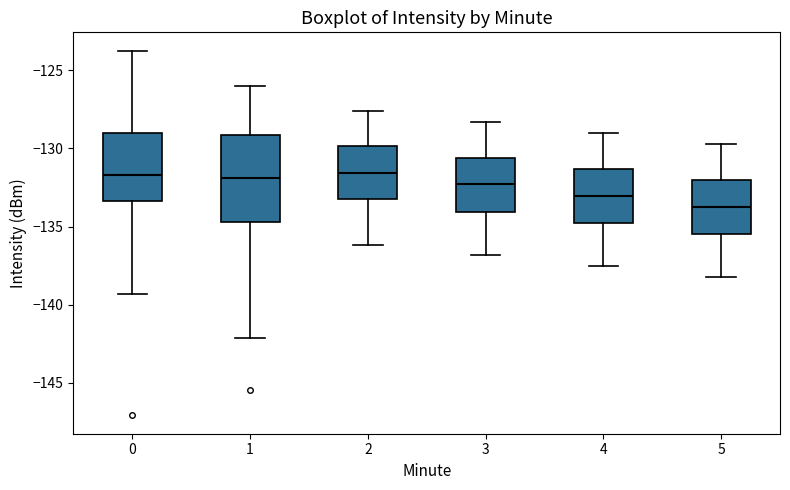

Reading left to right, read every box against the y-axis: the position of its median line, the range the box covers, and the ends of its whiskers. The values are not printed on the chart, so give them approximately, as read against the axis.

0: median -131.5, box -133.5 to -129.0, whiskers -139.5 to -123.5
1: median -132.0, box -134.5 to -129.0, whiskers -142.0 to -126.0
2: median -131.5, box -133.0 to -130.0, whiskers -136.0 to -127.5
3: median -132.5, box -134.0 to -130.5, whiskers -137.0 to -128.5
4: median -133.0, box -135.0 to -131.5, whiskers -137.5 to -129.0
5: median -133.5, box -135.5 to -132.0, whiskers -138.0 to -129.5